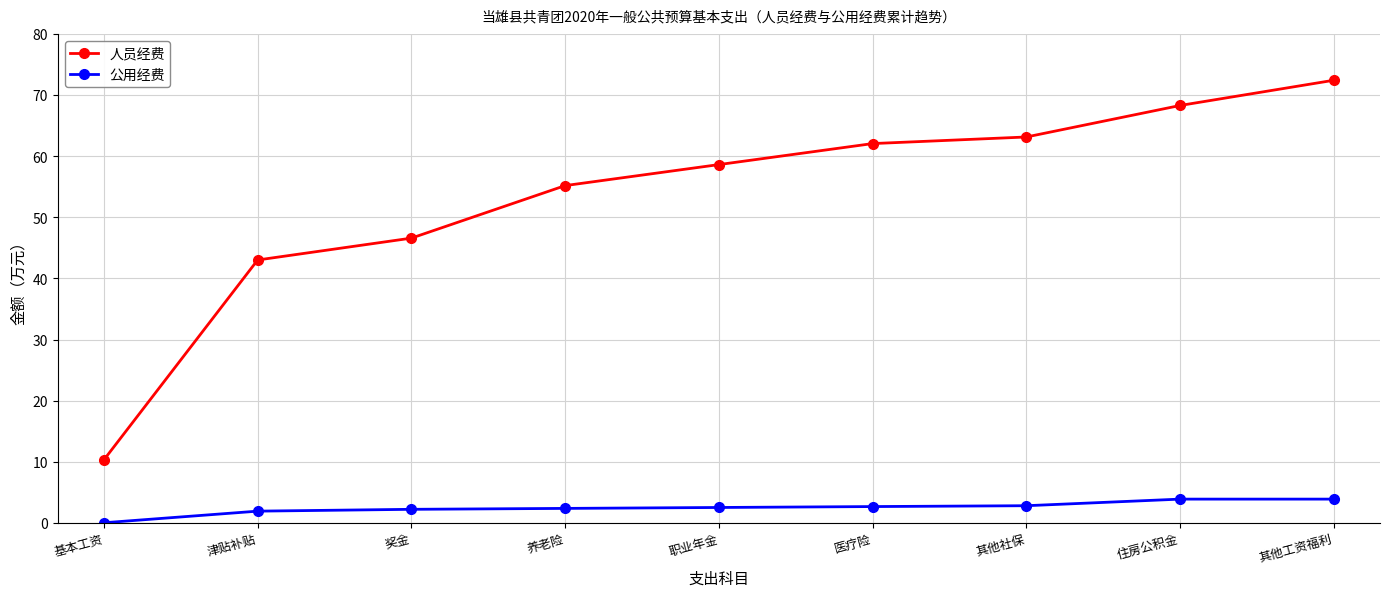

What is the difference between the maximum and second lowest values in the 人员经费 series?

29.4